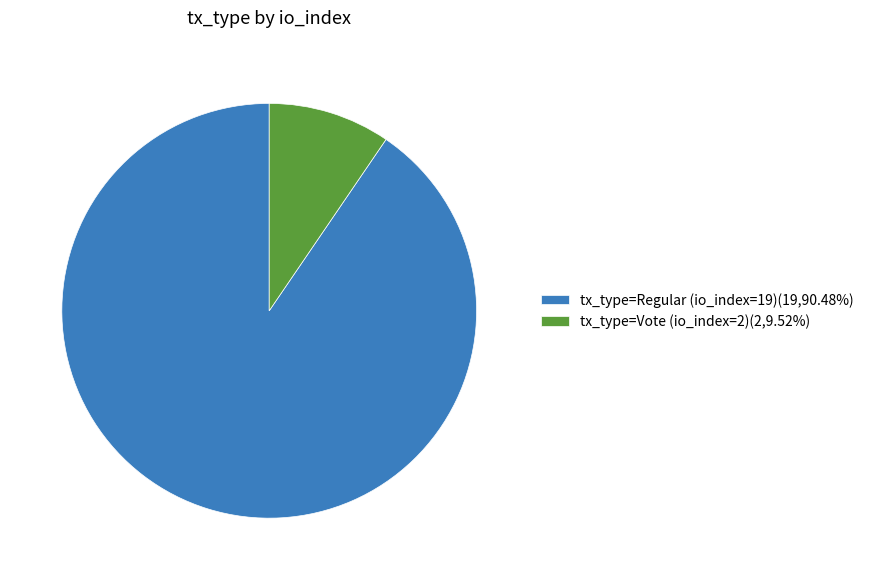

Is the sum of tx_type=Regular (io_index=19)(19,90.48%) and tx_type=Vote (io_index=2)(2,9.52%) greater than half?

Yes